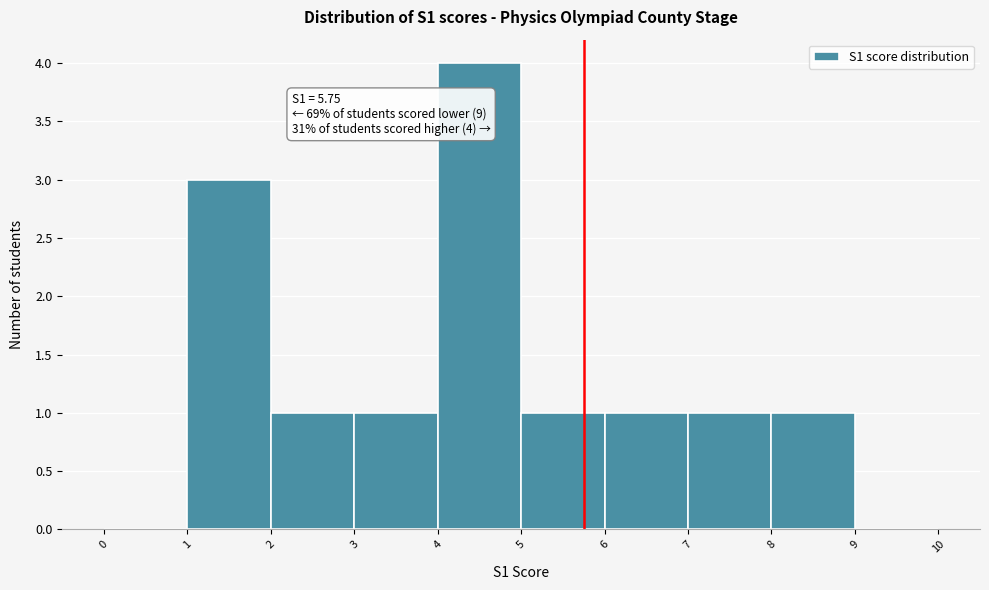

Over which range of the x-axis is the bar tallest?

4 to 5